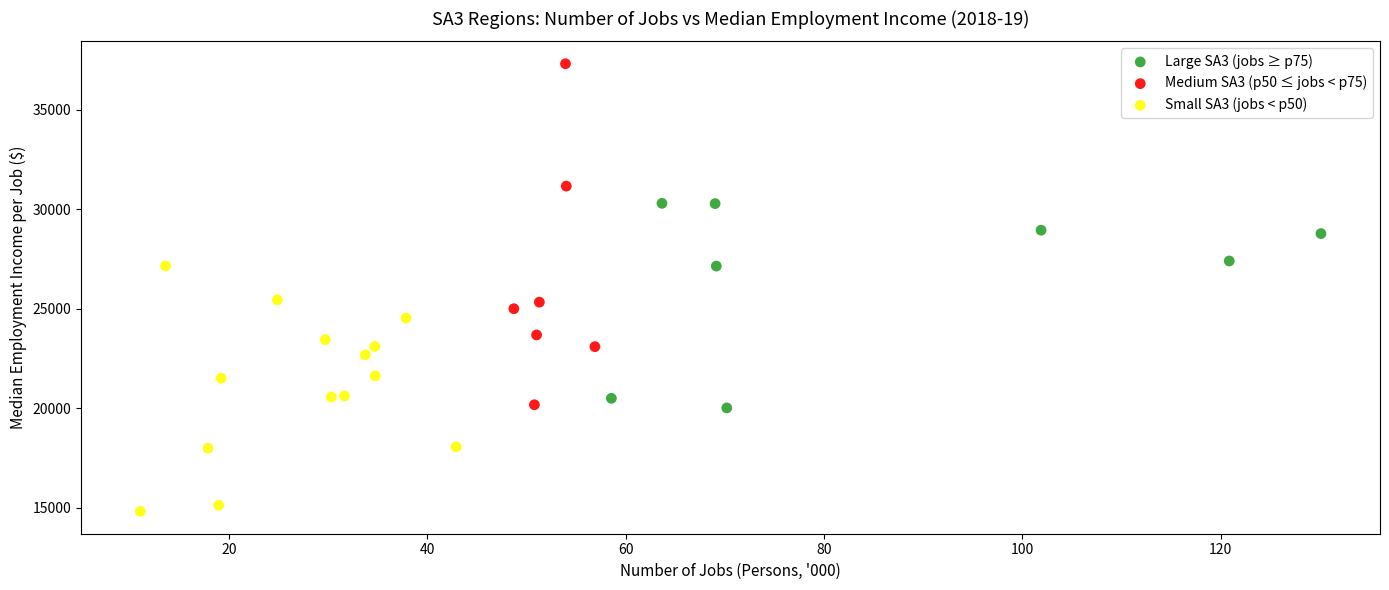

Which series contains the lowest Y value?

Small SA3 (jobs < p50)